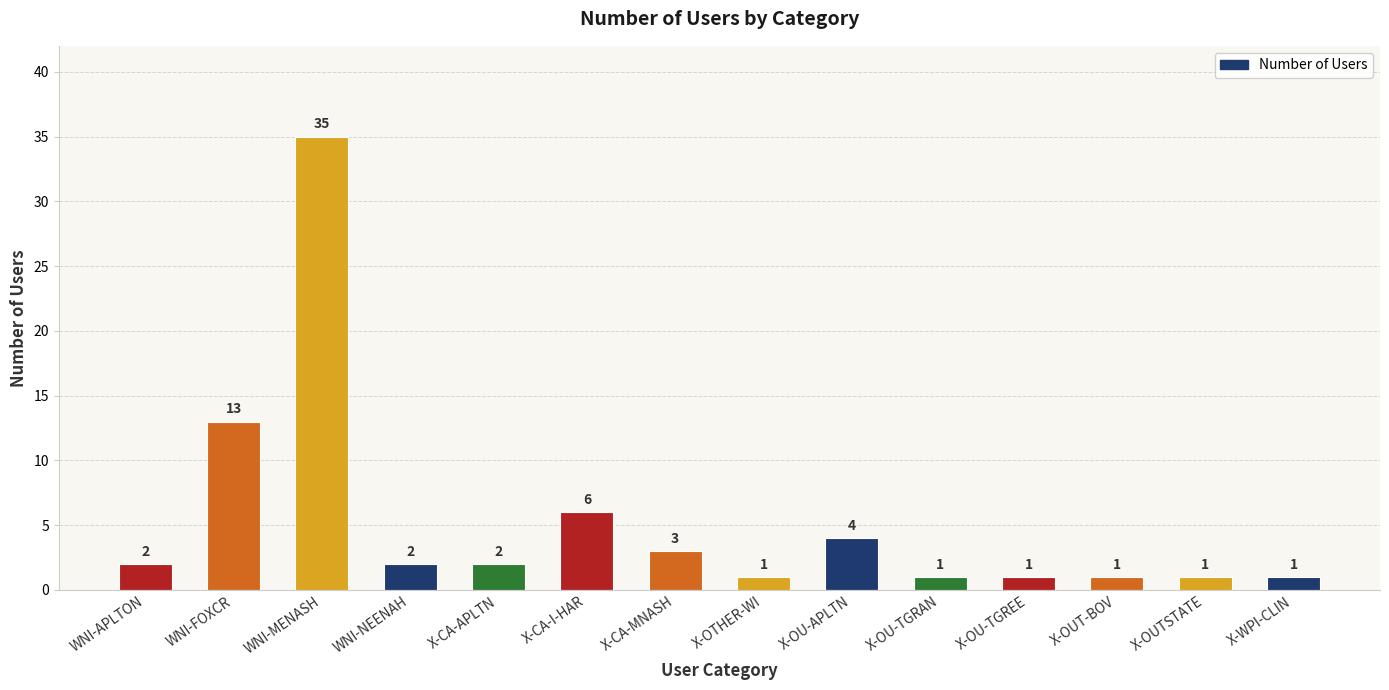

Which category has the highest value across all series?

WNI-MENASH